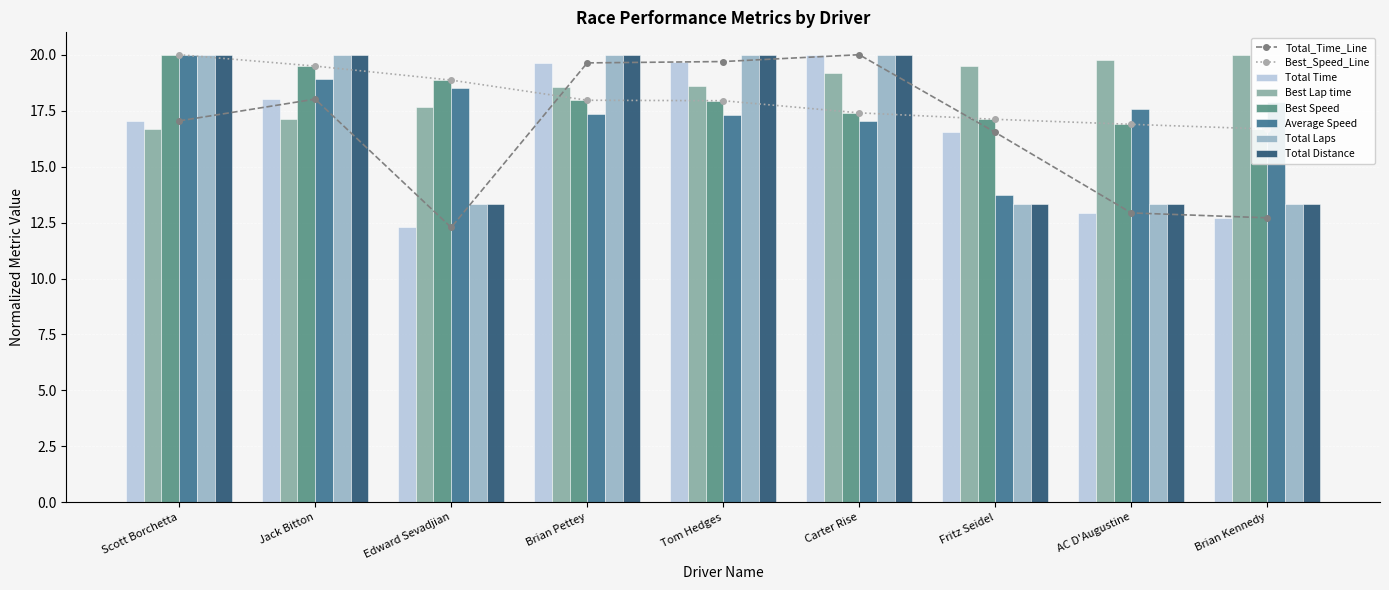

What is the label of the 7th bar from the left?

Fritz Seidel